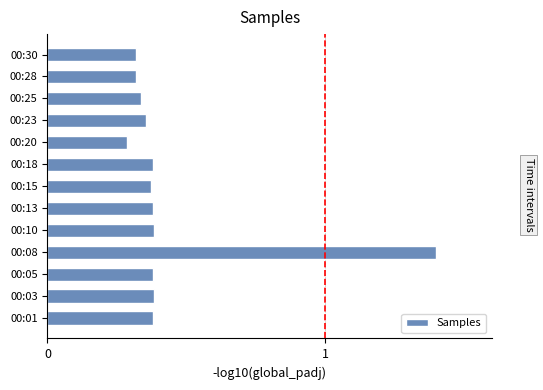

What is the sum of the values at 00:28 and 00:05?

0.7